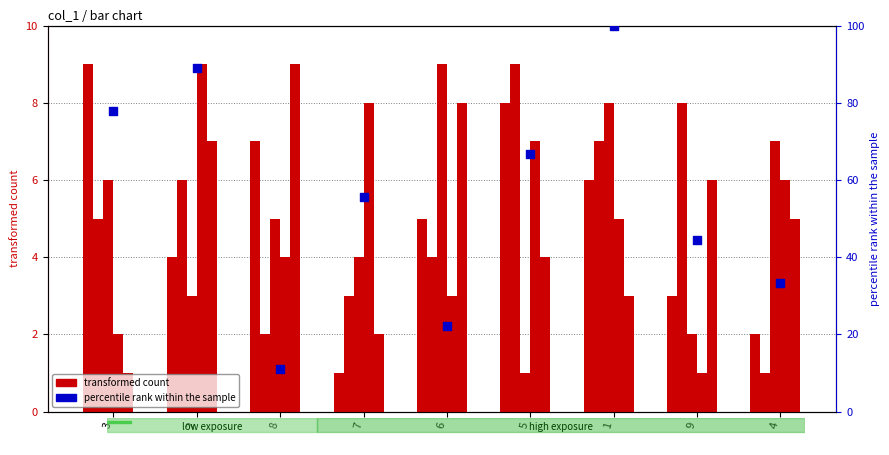

Is the value of col_7 at 8 greater than the value of col_6 at 5?

Yes